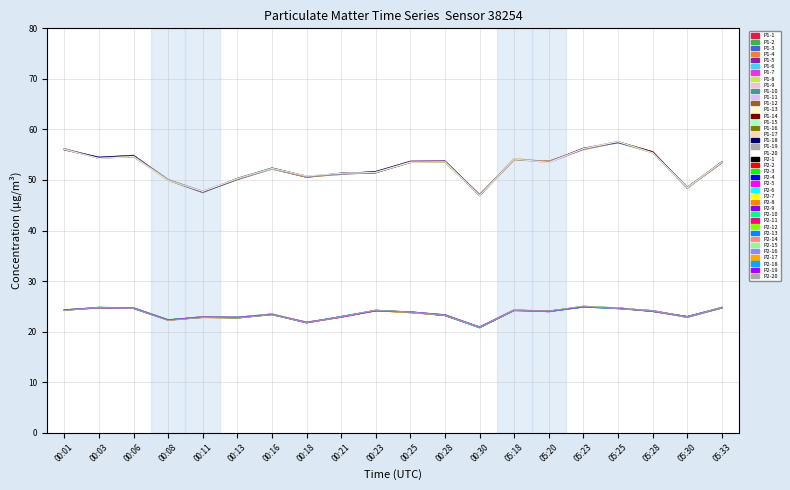

Between 00:11 and 05:18, which is larger?

05:18